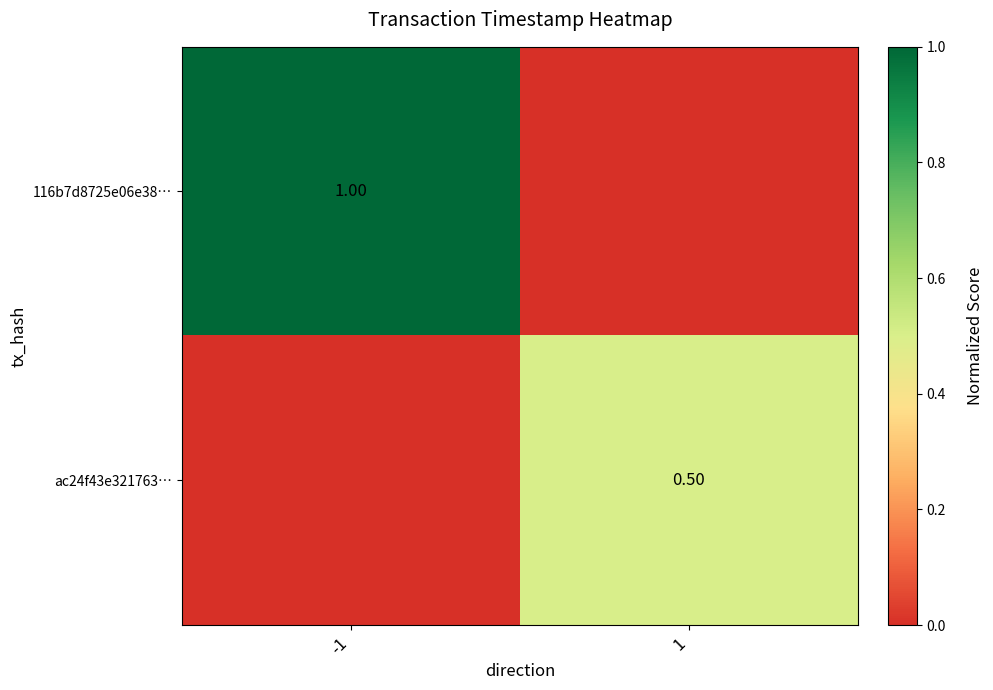

Is the value of ac24f43e321763… at 1 greater than the value of 116b7d8725e06e38… at -1?

No